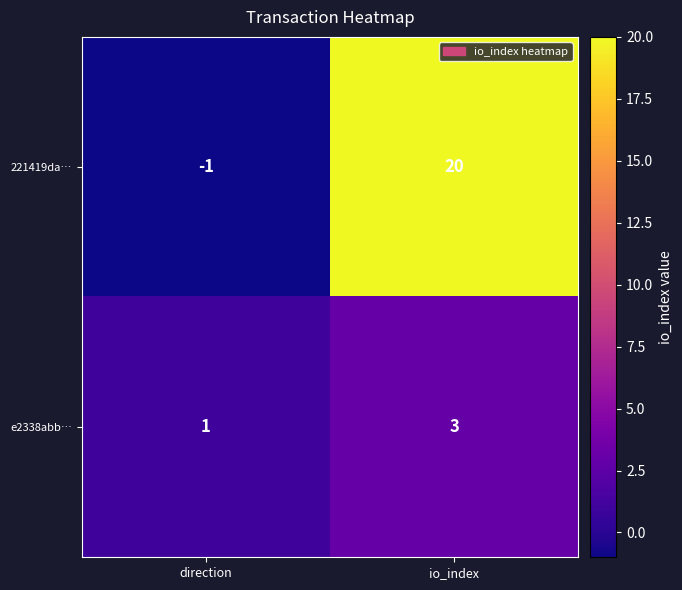

The value of e2338abb… at direction is 0. True or false?

False